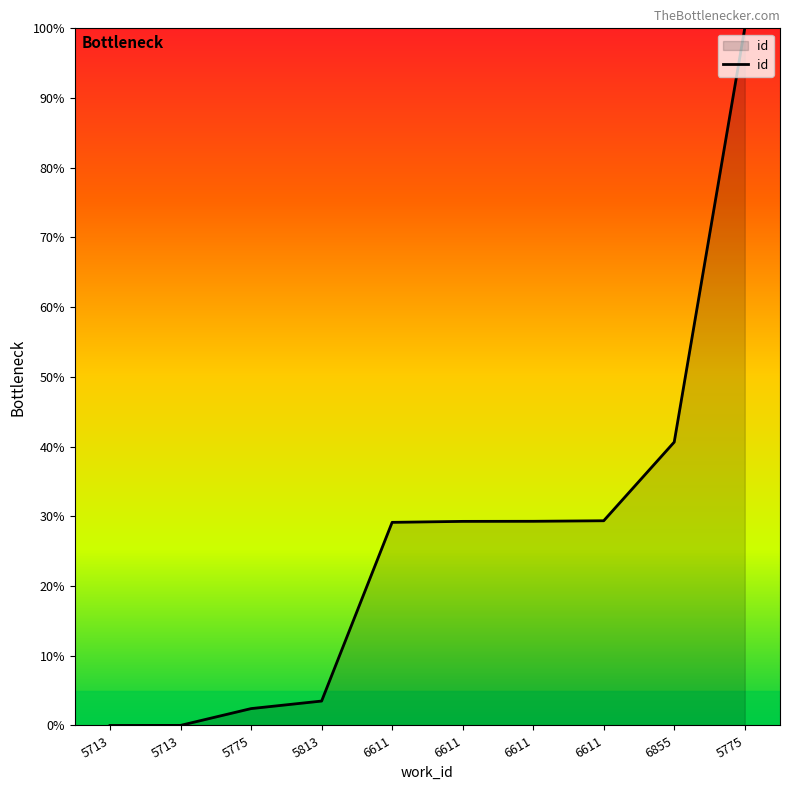

Which label corresponds to the smallest value in the chart?

5713